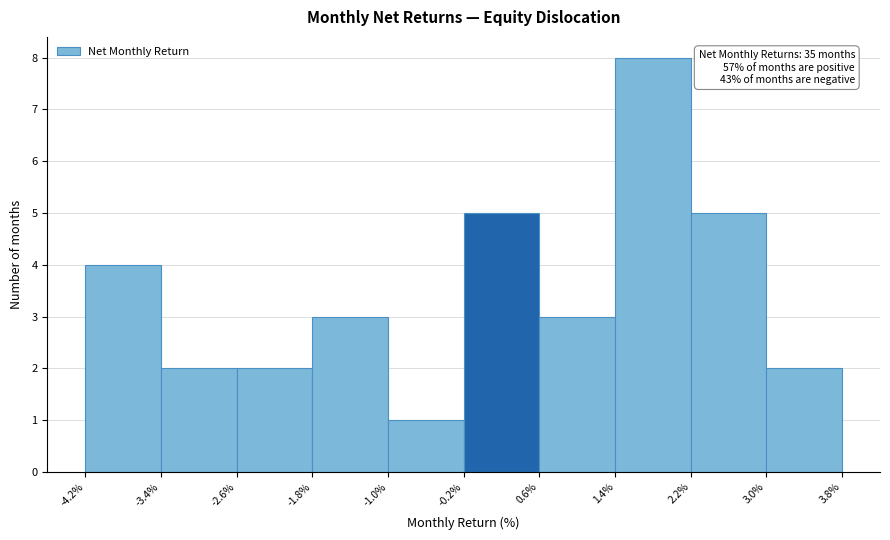

Over which range of the x-axis is the bar tallest?

1.4% to 2.2%